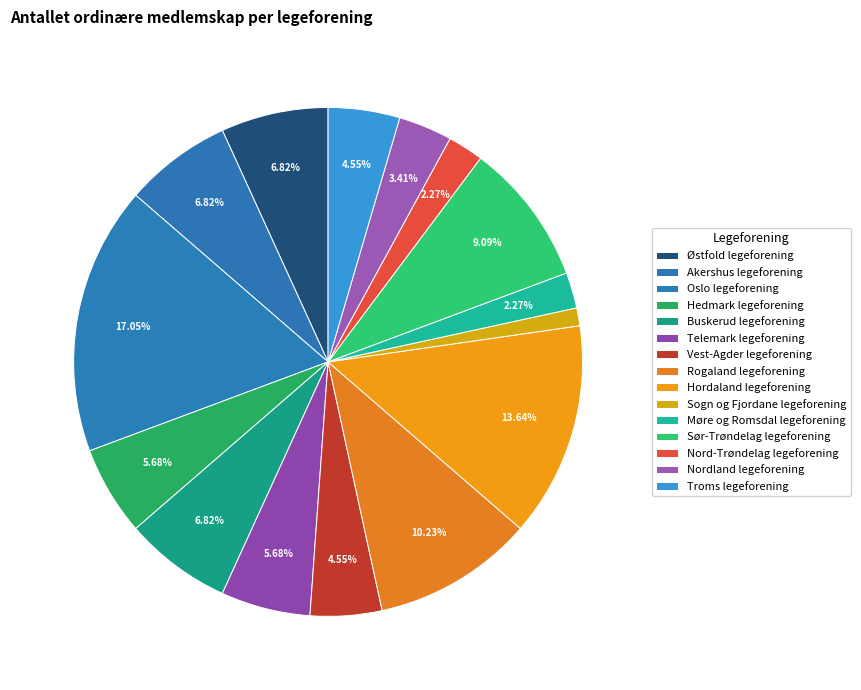

How many segments does this pie chart have?

15